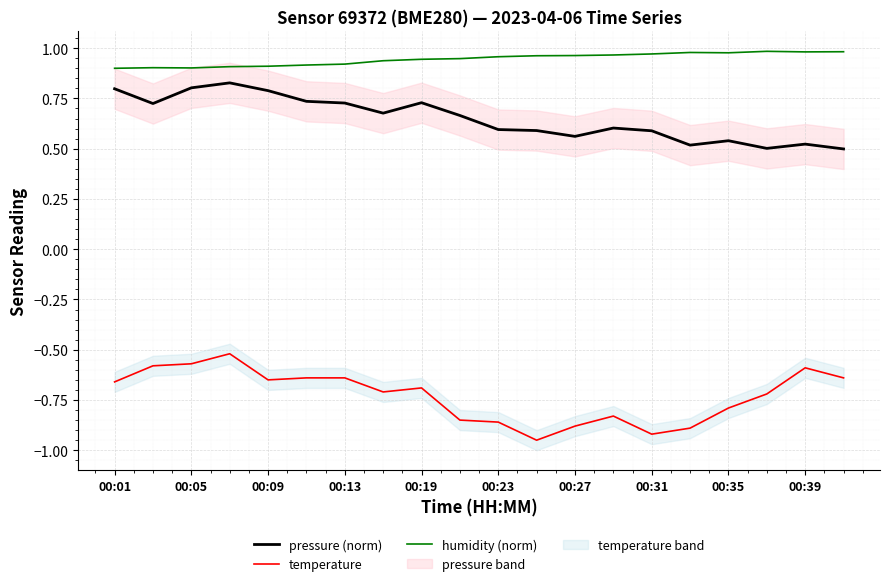

What is the maximum value for temperature?

-0.5